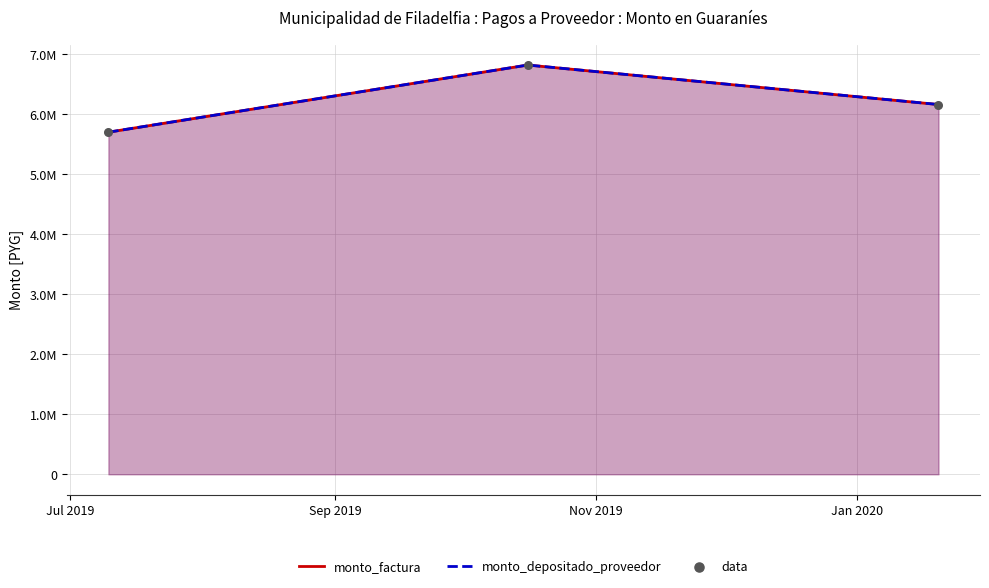

Which series has the largest Y range (max minus min)?

monto_factura